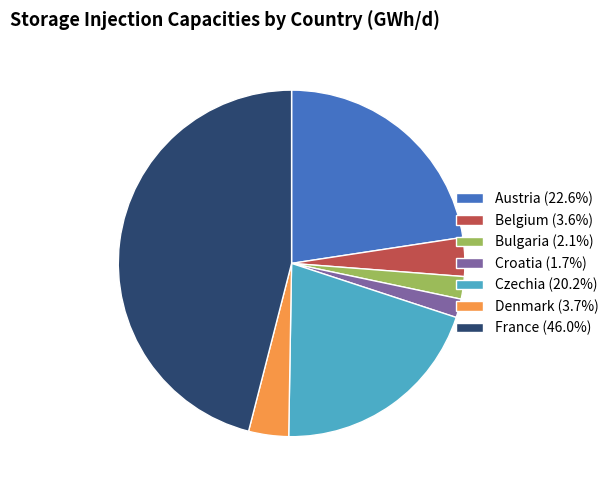

Does Czechia (20.2%) account for over 50% of the chart?

No